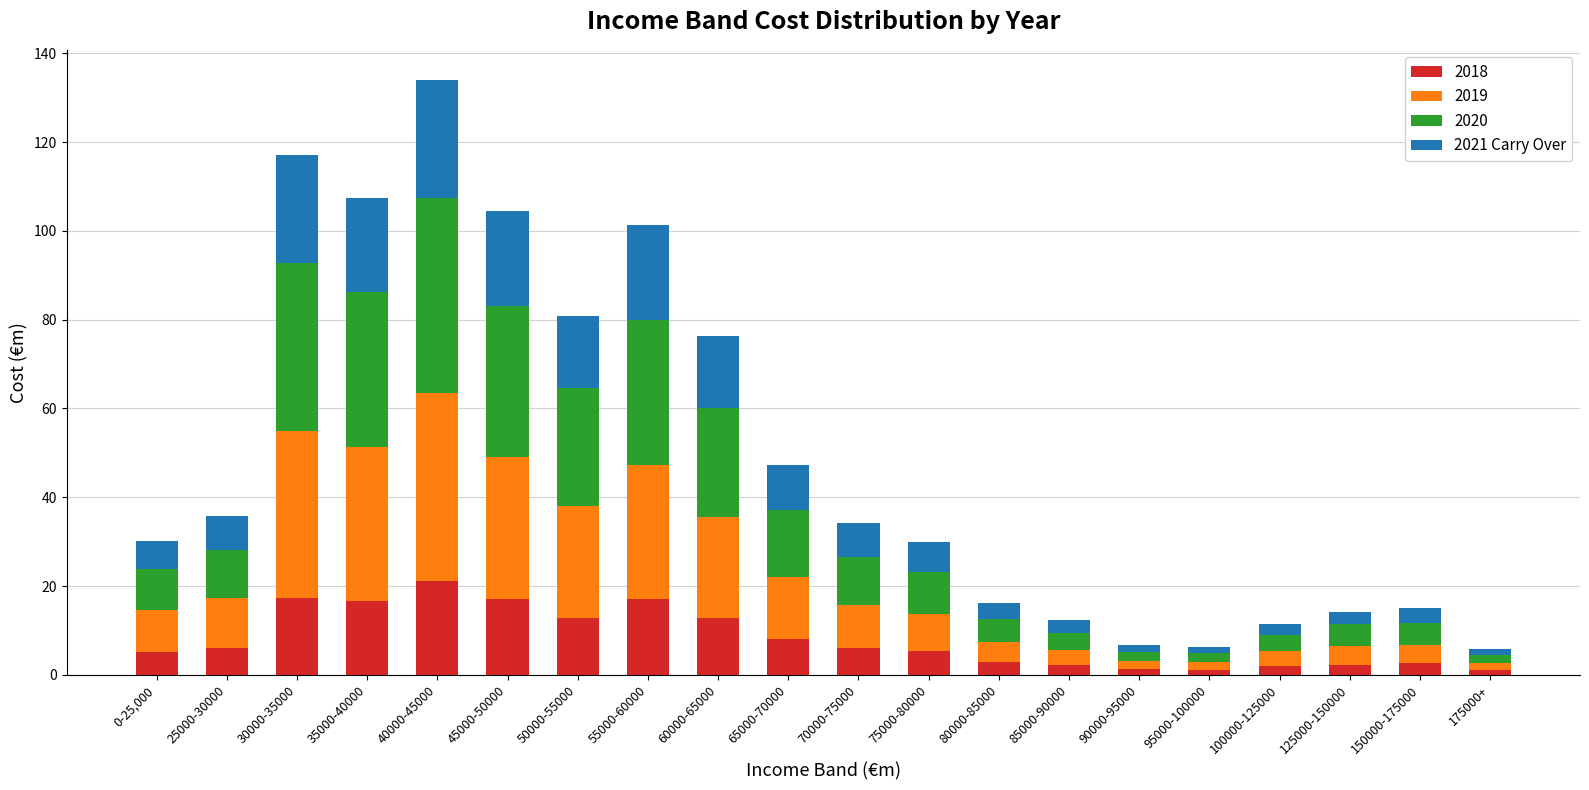

What is the maximum value for 2018?

21.1